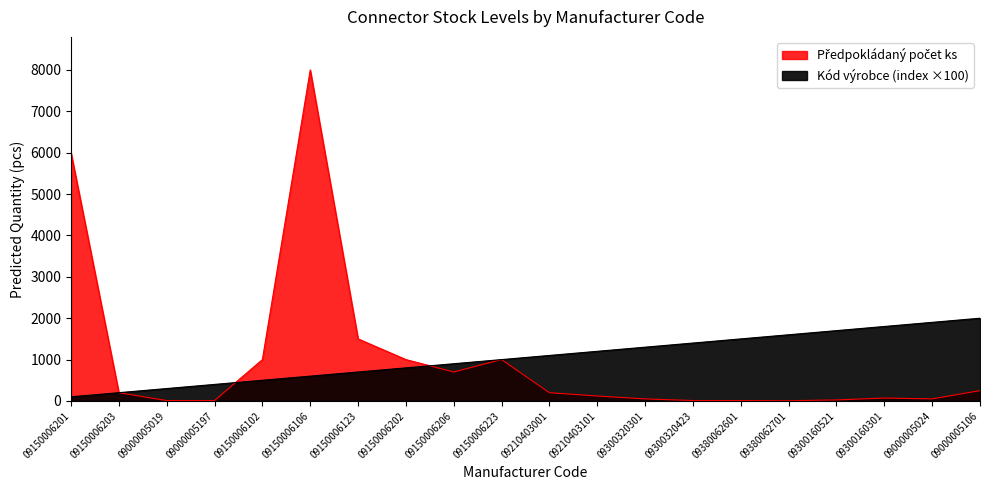

How many lines are shown in the chart?

2